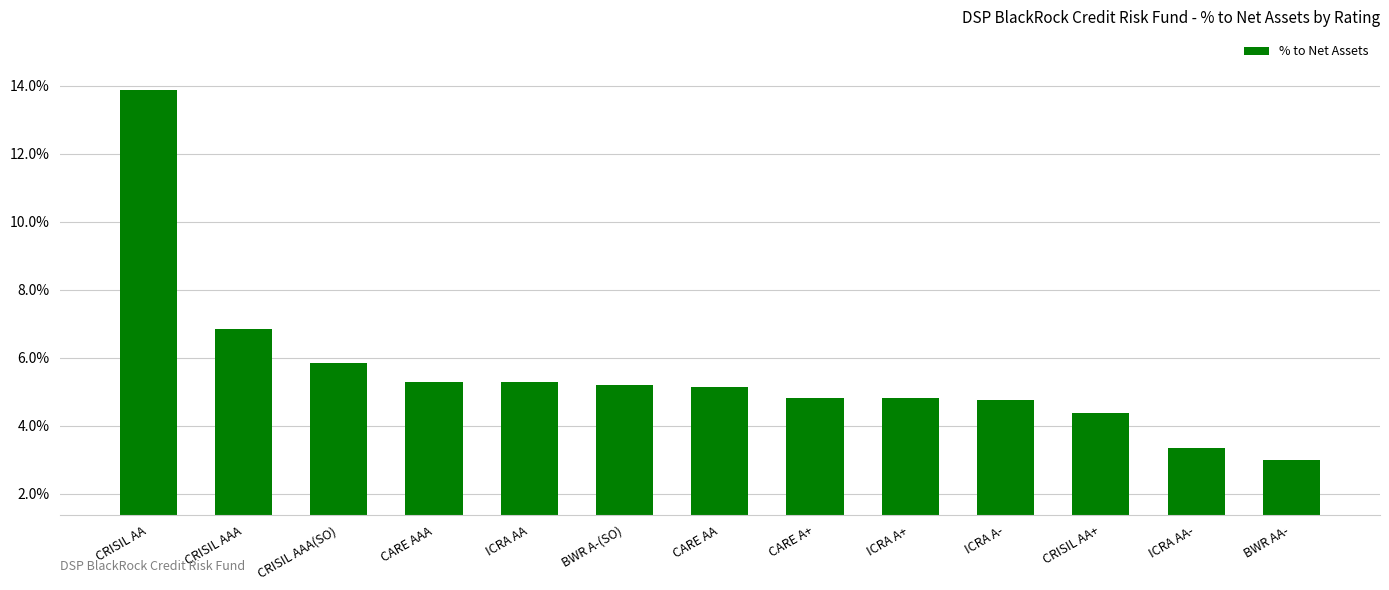

Between CRISIL AAA and ICRA AA, which is larger?

CRISIL AAA